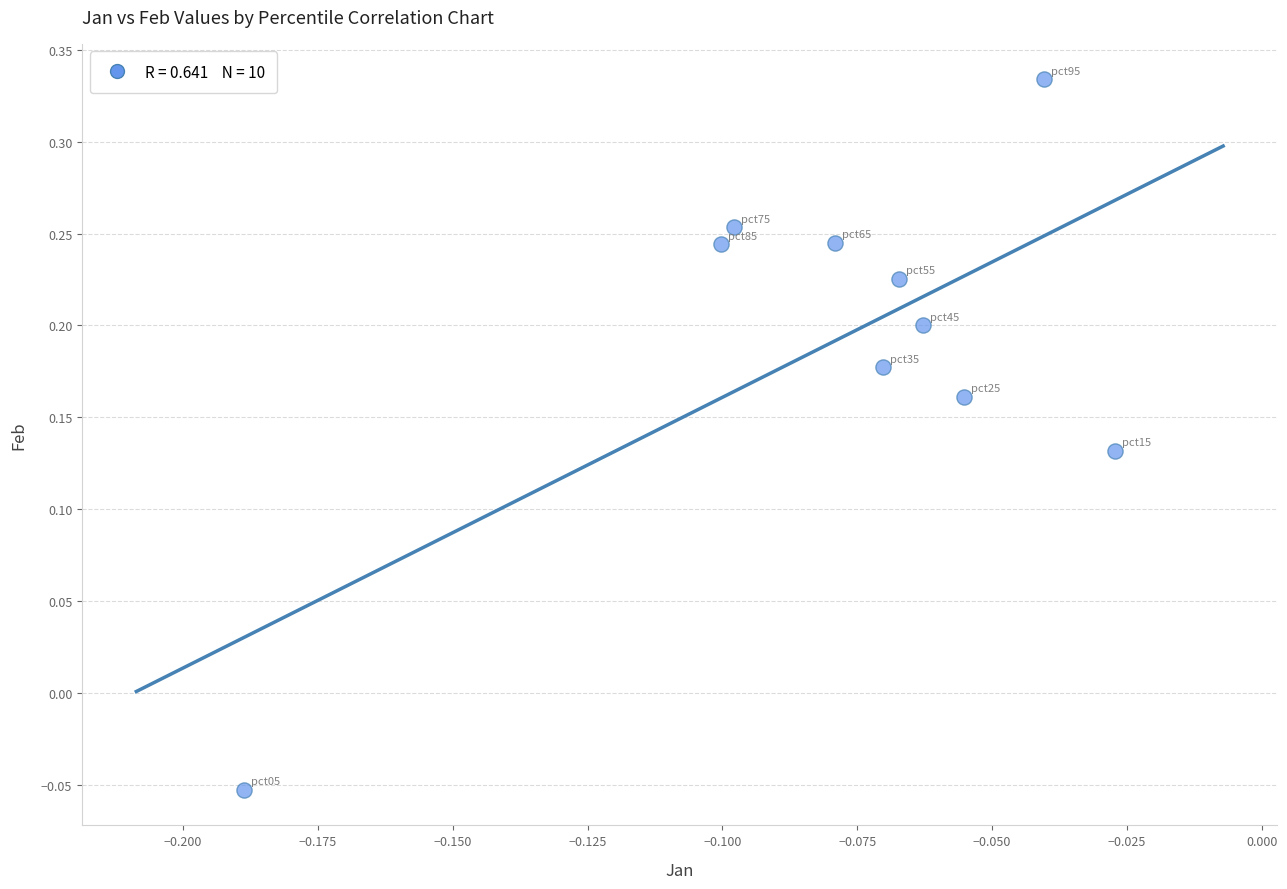

What is the range of Y values (max minus min)?

0.4